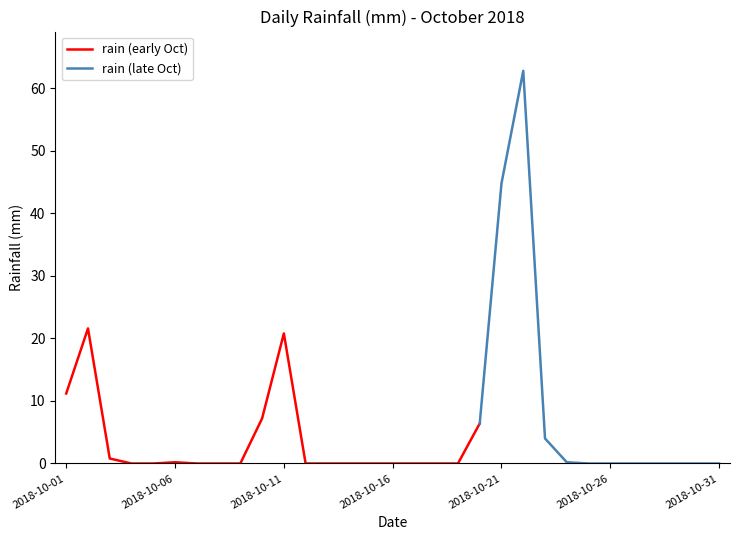

What is the sum of all values?

180.0